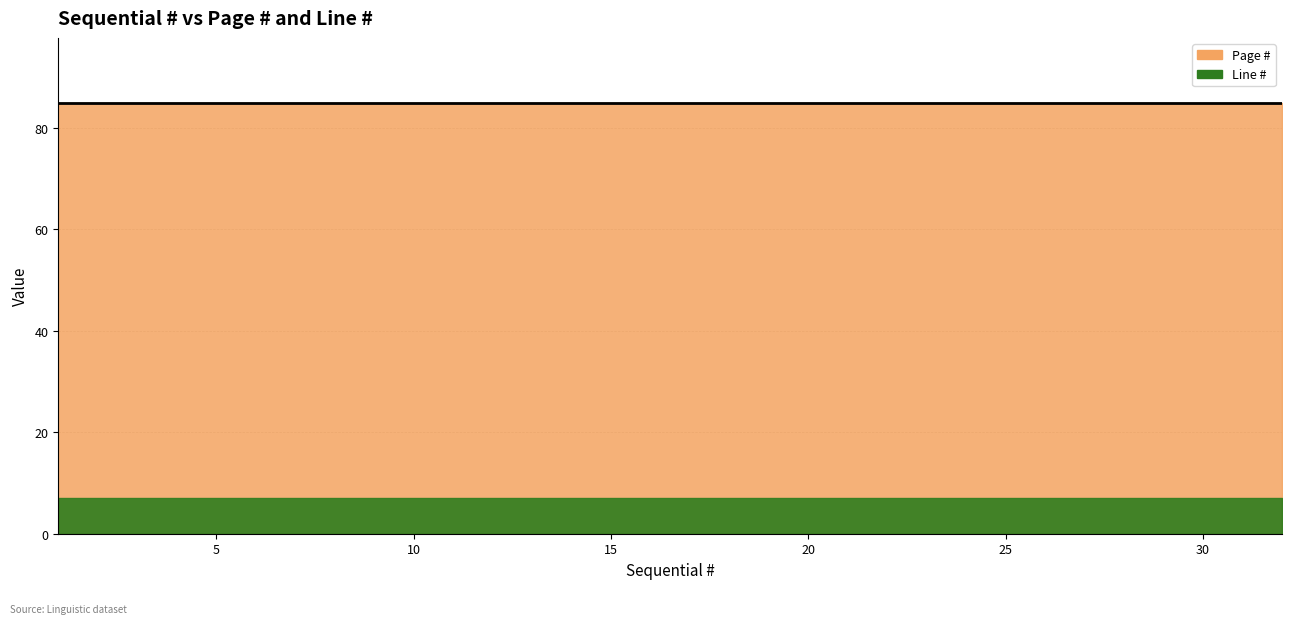

True or false: Page # and Line # cross at least once.

False